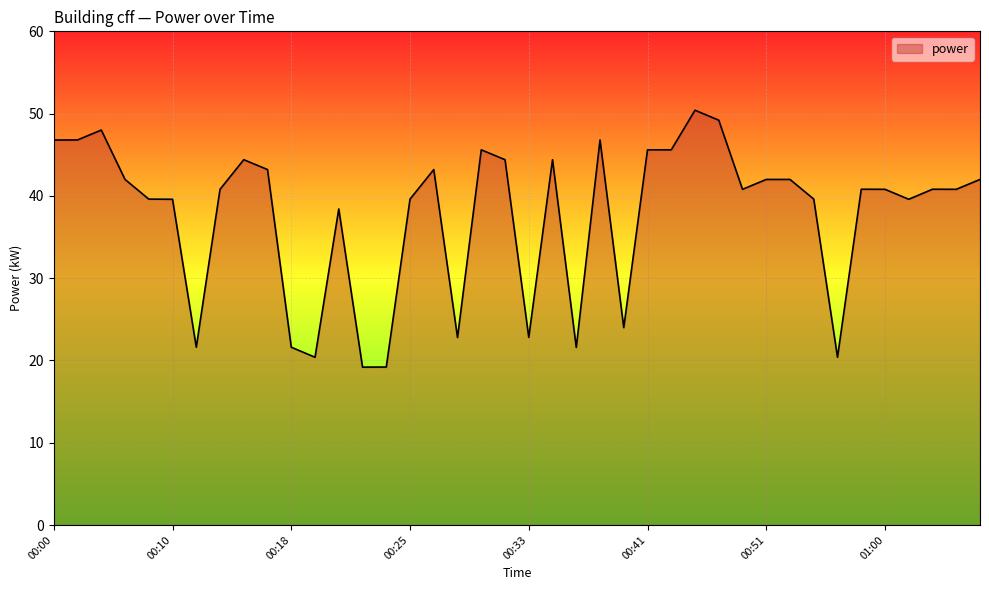

What is the maximum value shown in the chart?

50.4